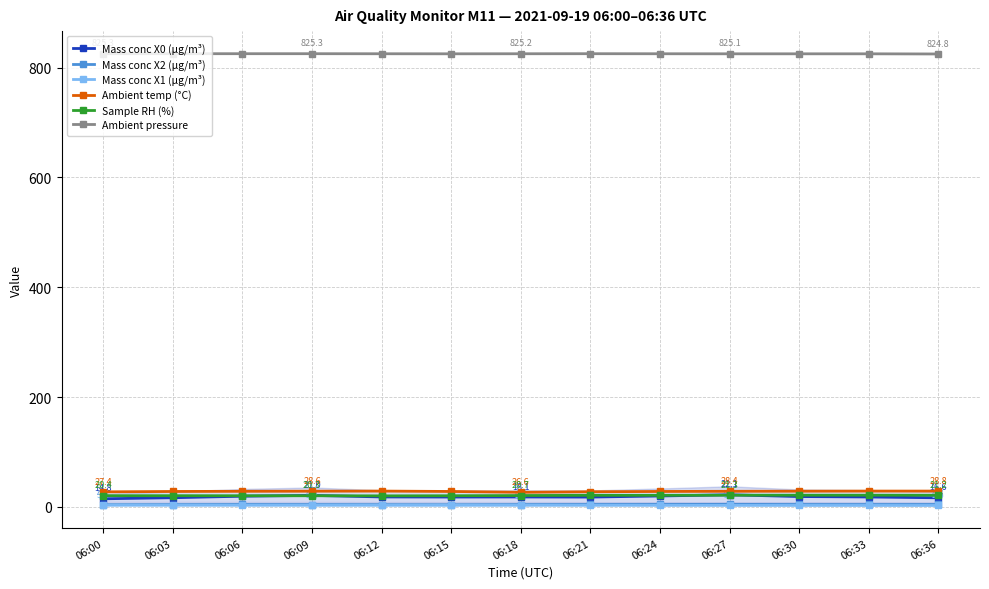

How many distinct data groups are displayed?

6